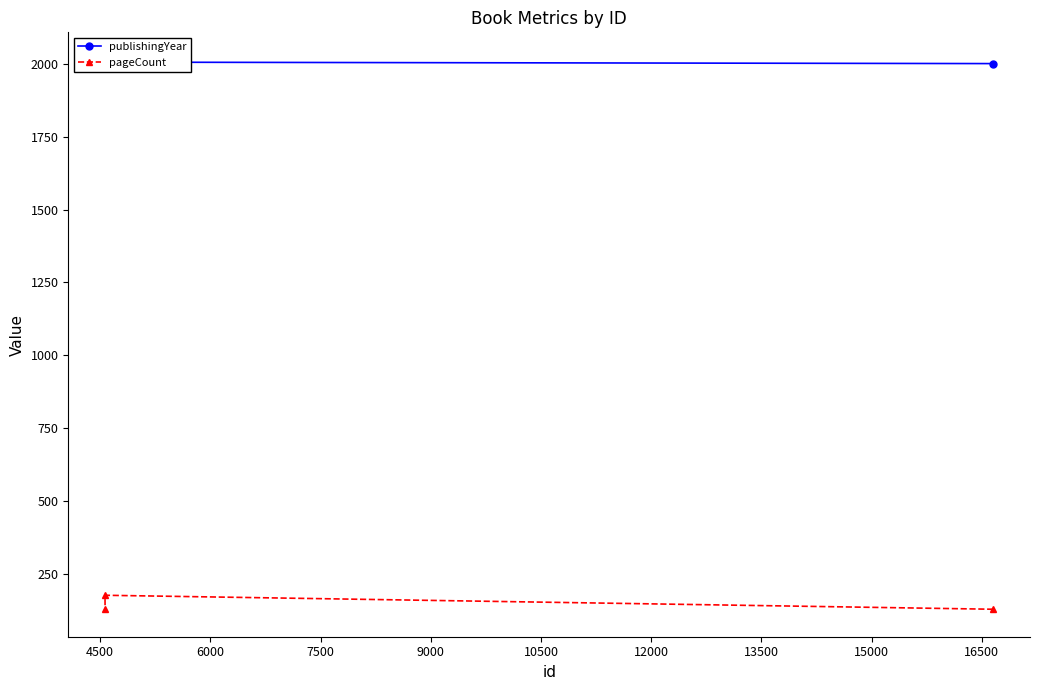

What is the value of the pageCount point at the 1st from the left?

176